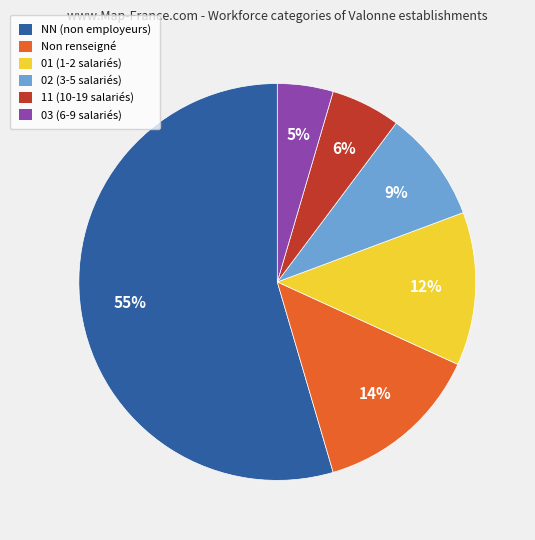

Count the number of slices in the pie.

6